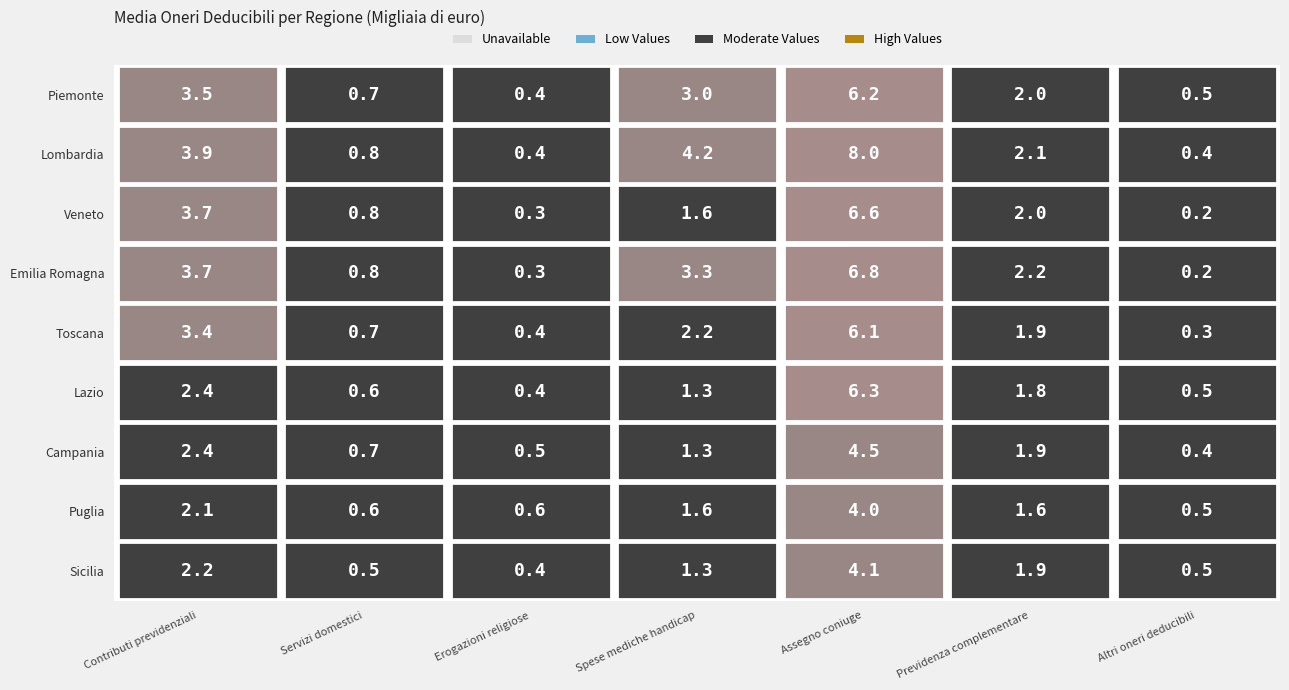

How many data points in Puglia are less than 1?

3